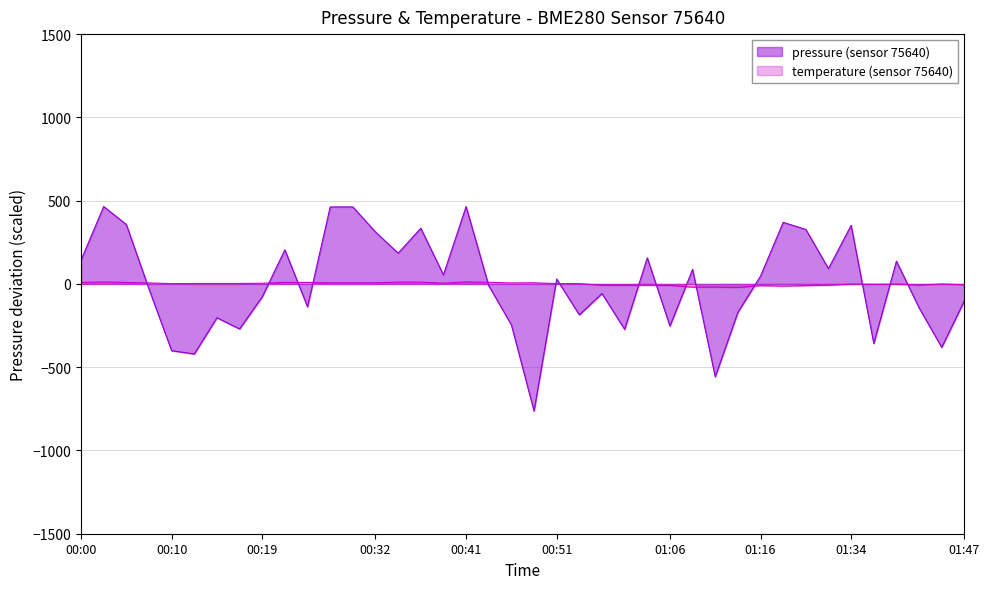

Which label corresponds to the largest value in the chart?

00:03